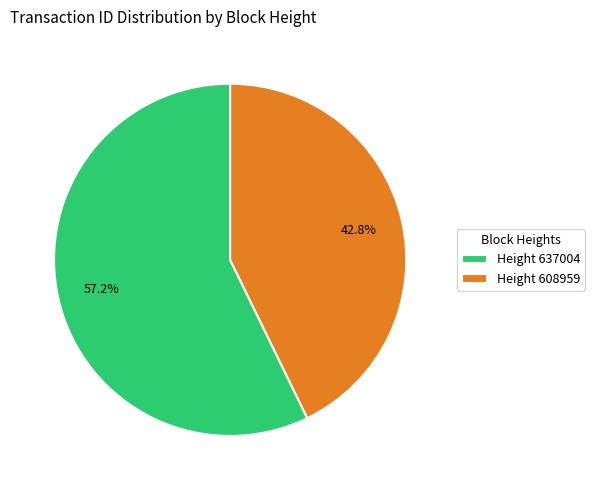

What is the smallest slice in the pie chart?

Height 608959